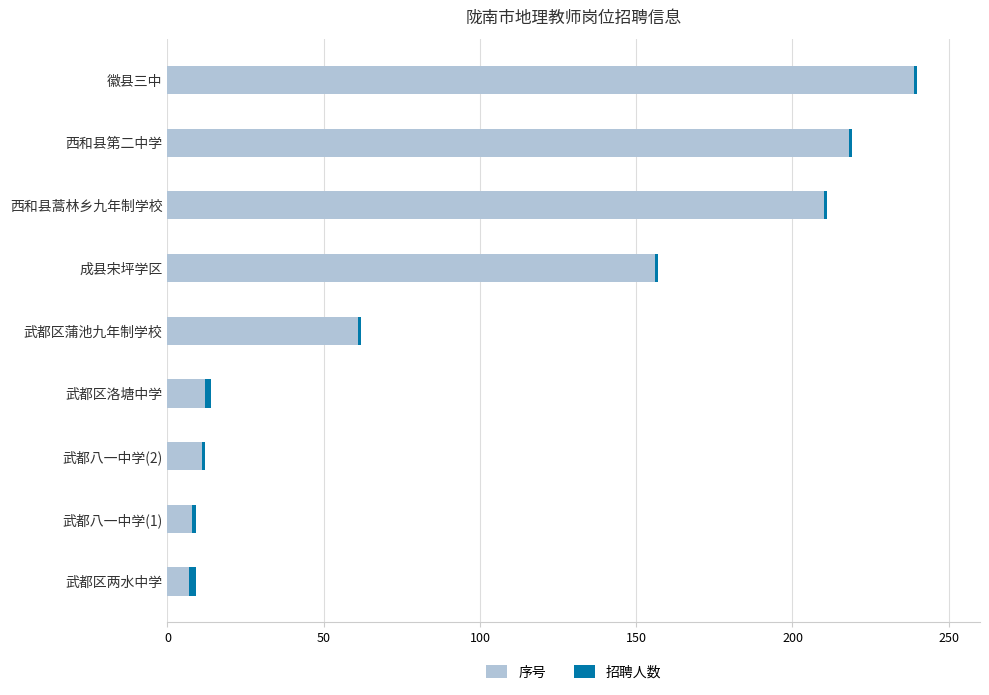

At which label is 序号 closest to 123?

成县宋坪学区